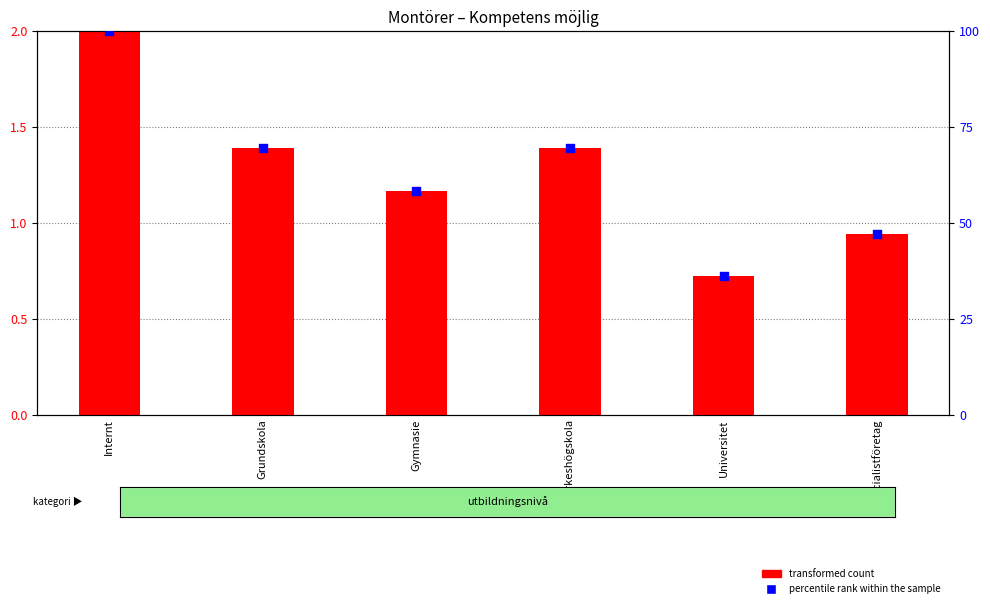

At how many categories does at least one series exceed 48?

4